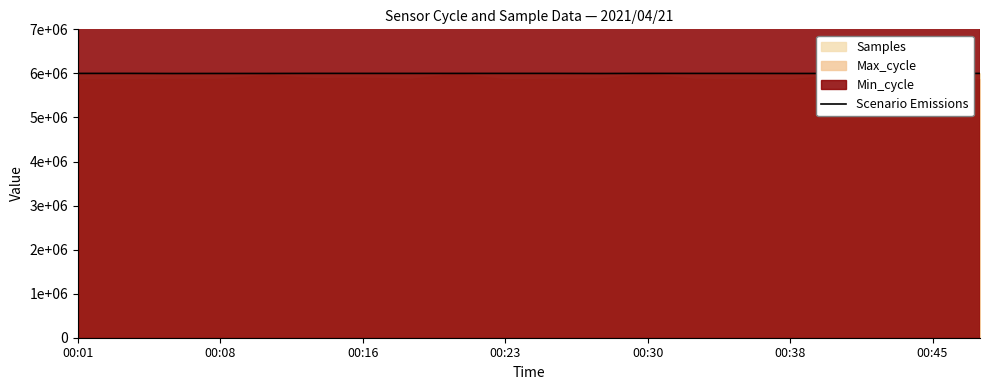

How many data points does each series have?

20